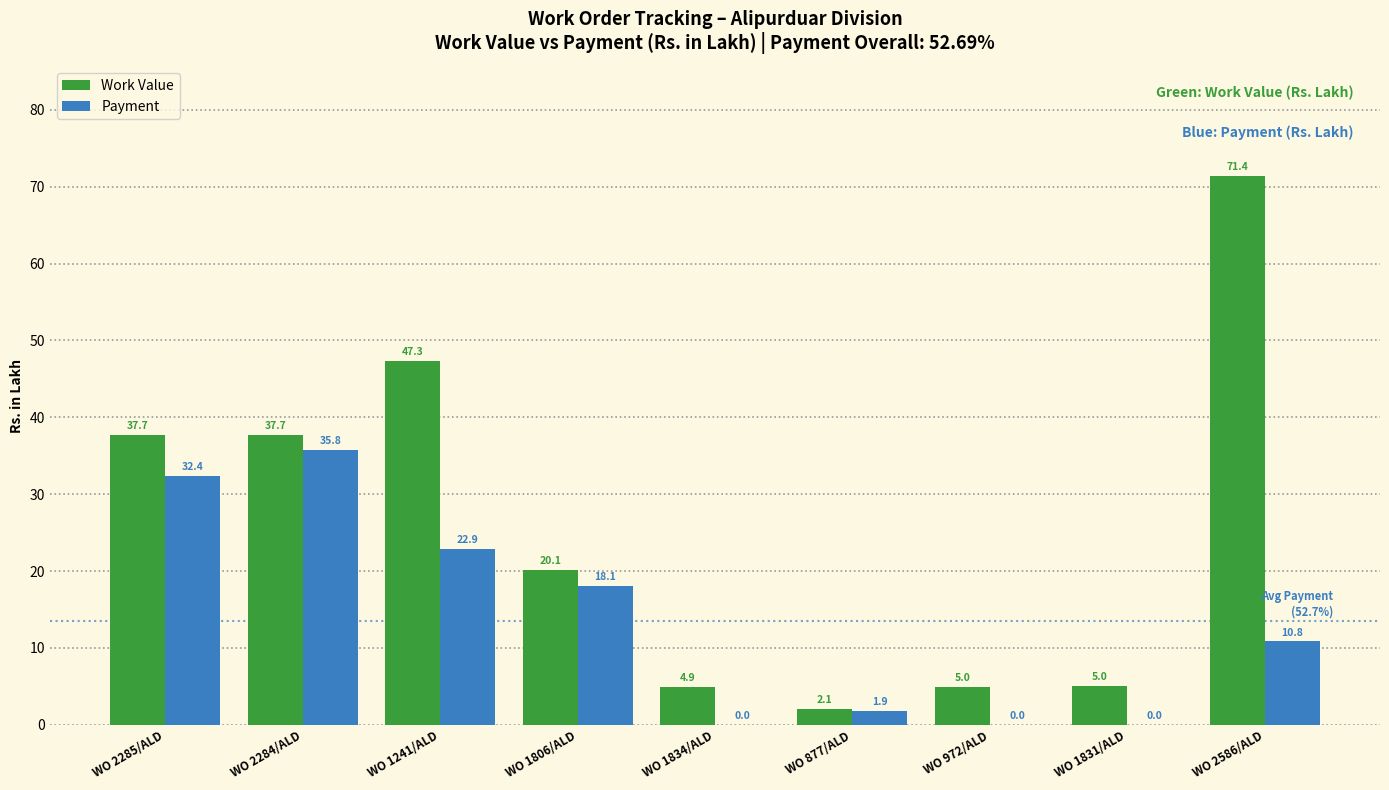

What is the average value of the Work Value series?

25.7